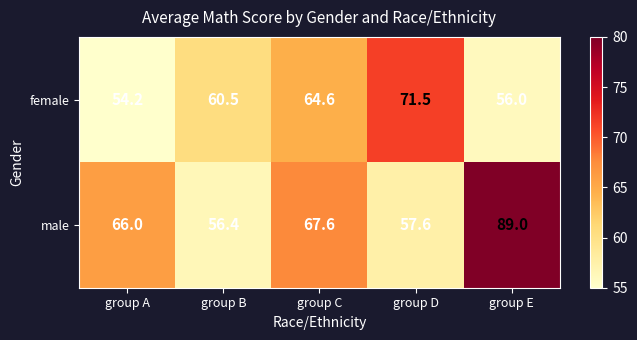

Is it true that male equals 89.0 at group E?

True